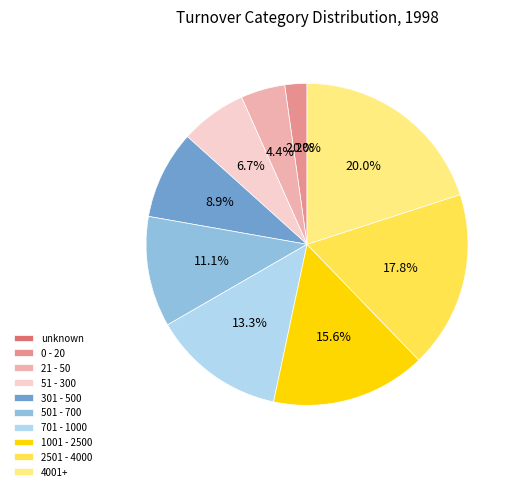

What percentage is the 1001 - 2500 slice, to the nearest percent?

16%